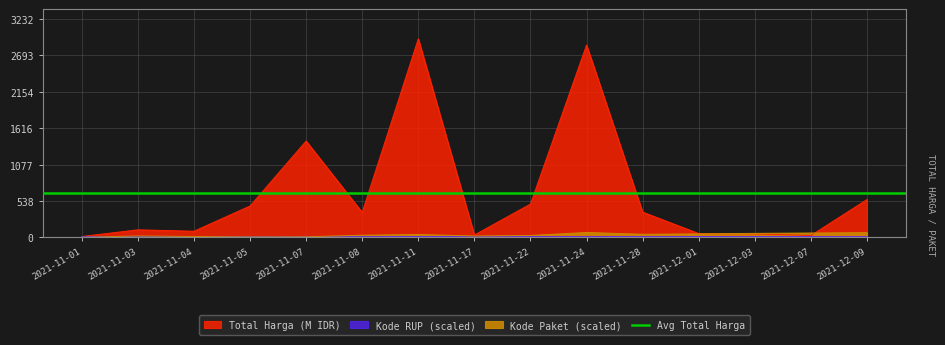

Between which two adjacent categories do Kode RUP and Kode Paket first intersect?

2021-11-01 and 2021-11-03